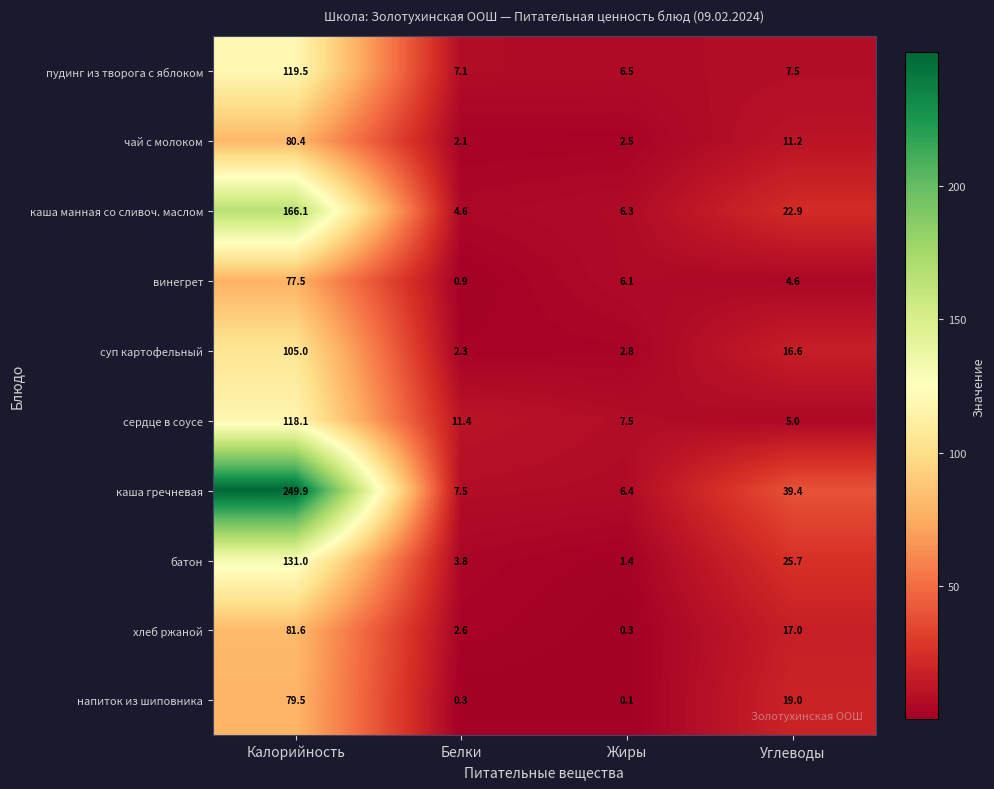

Where does the каша манная со сливоч. маслом series first go above 22?

Калорийность